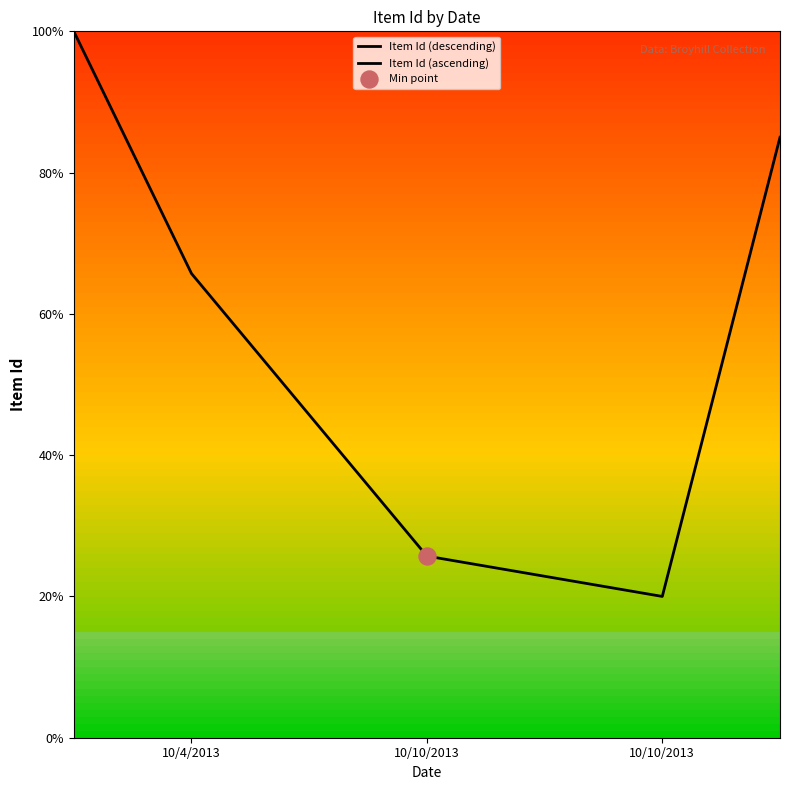

At which category is the sum across all series the highest?

10/4/2013